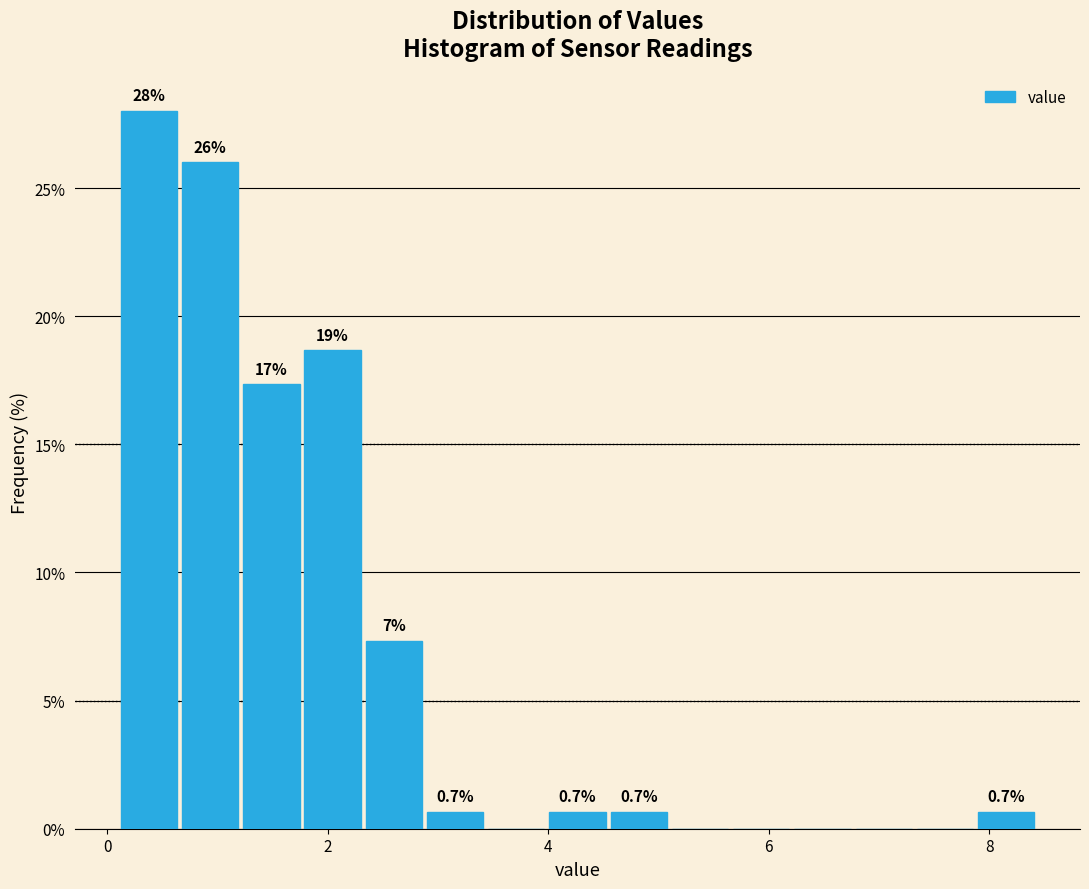

Read against the x-axis, roughly where is the centre of the tallest bar?

0.4